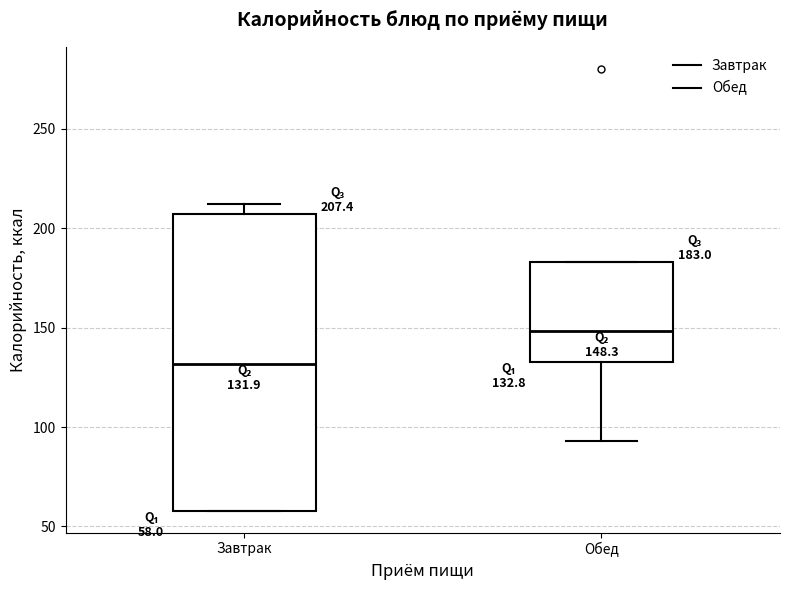

Comparing the boxes themselves (not the whiskers), which one is the tallest?

Завтрак